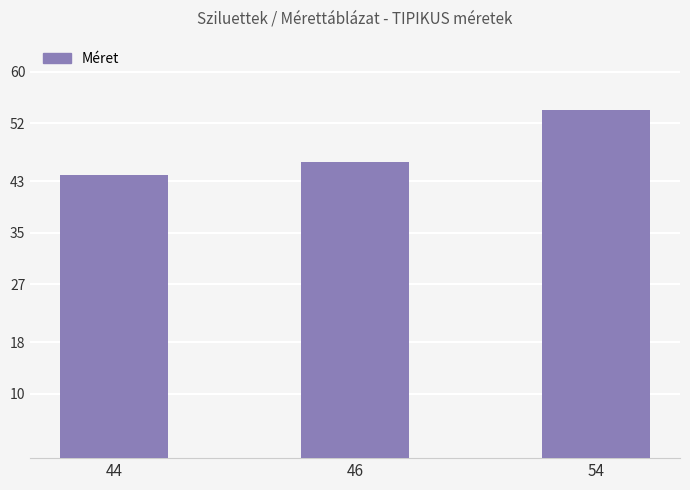

Is it true that the value at 54 is 90?

False